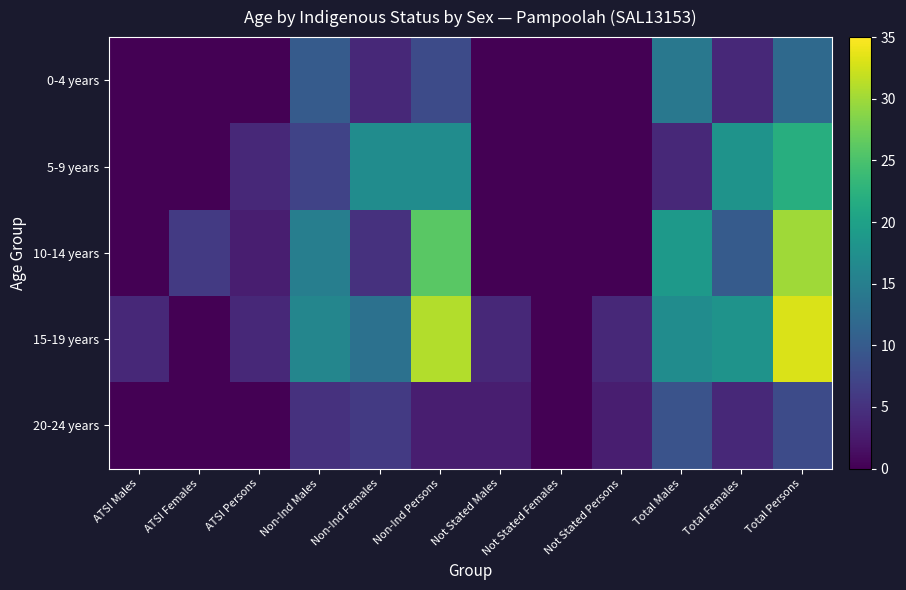

Which series has the largest total across all categories?

15-19 years